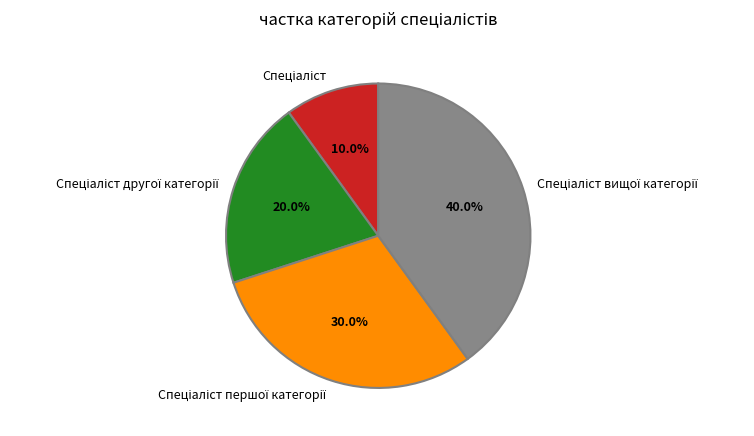

How many slices are in this pie chart?

4